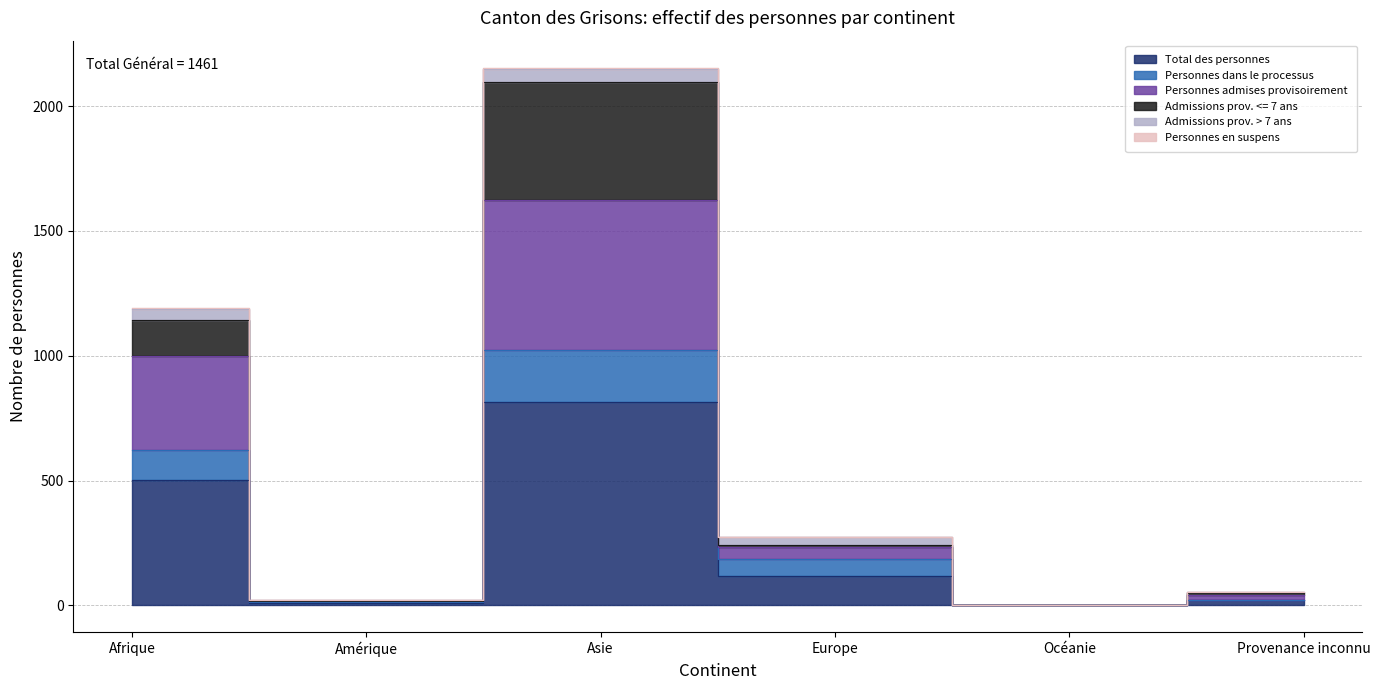

What is the label of the 5th point from the left?

Océanie